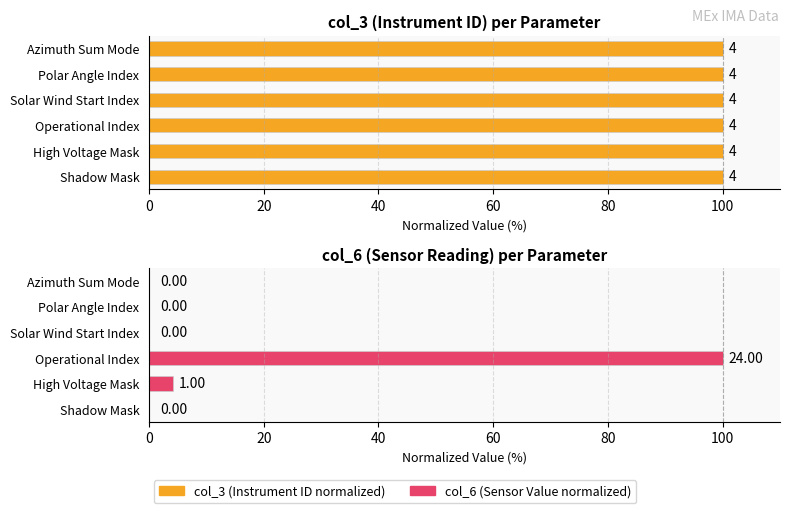

True or false: col_6 (Sensor Value normalized) has a value of 0.0 at Shadow Mask.

True